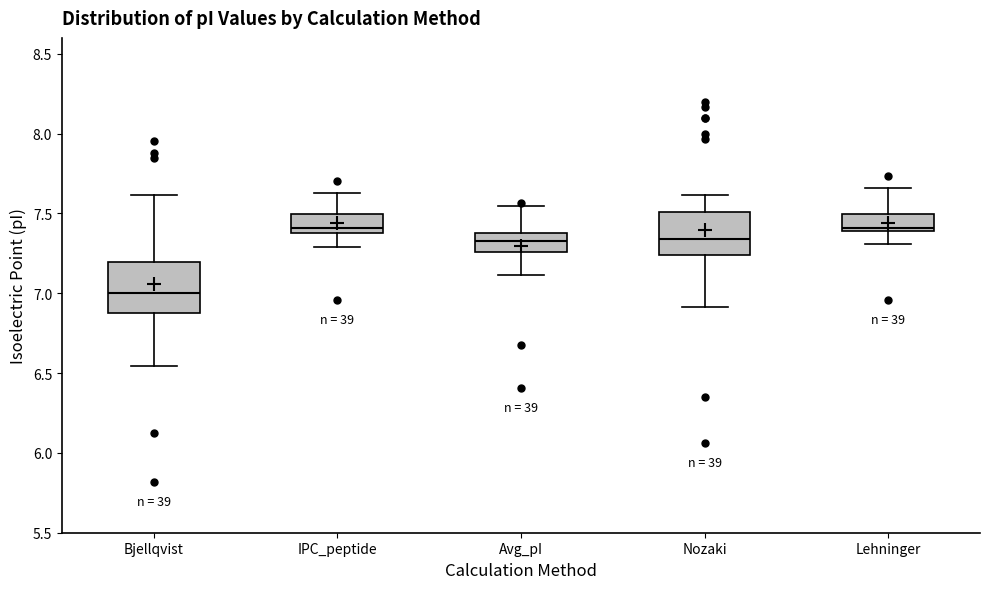

Reading left to right, read every box against the y-axis: the position of its median line, the range the box covers, and the ends of its whiskers. The values are not printed on the chart, so give them approximately, as read against the axis.

Bjellqvist: median 7.00, box 6.90 to 7.20, whiskers 6.55 to 7.60
IPC_peptide: median 7.40 (just above the box's lower edge), box 7.40 to 7.50, whiskers 7.30 to 7.65
Avg_pI: median 7.35, box 7.25 to 7.40, whiskers 7.10 to 7.55
Nozaki: median 7.35, box 7.25 to 7.50, whiskers 6.90 to 7.60
Lehninger: median 7.40 (just above the box's lower edge), box 7.40 to 7.50, whiskers 7.30 to 7.65